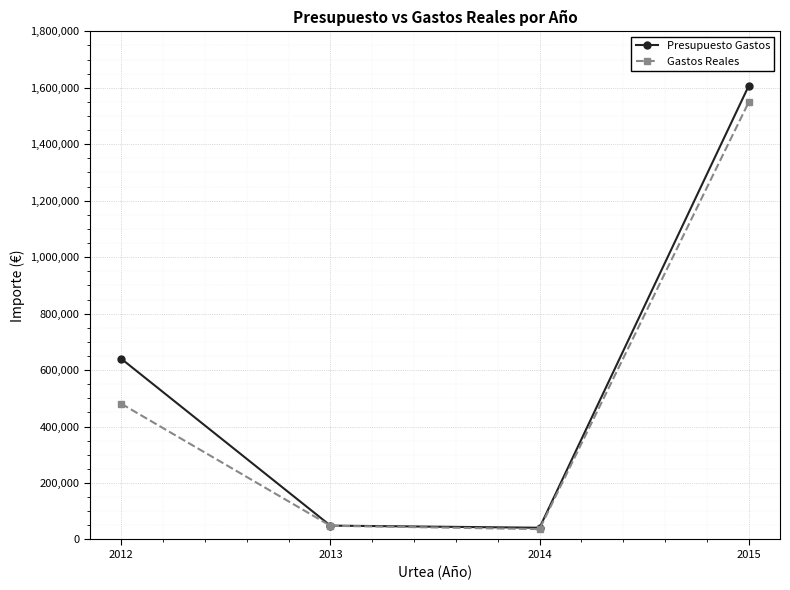

Which series has the largest total across all categories?

Presupuesto Gastos